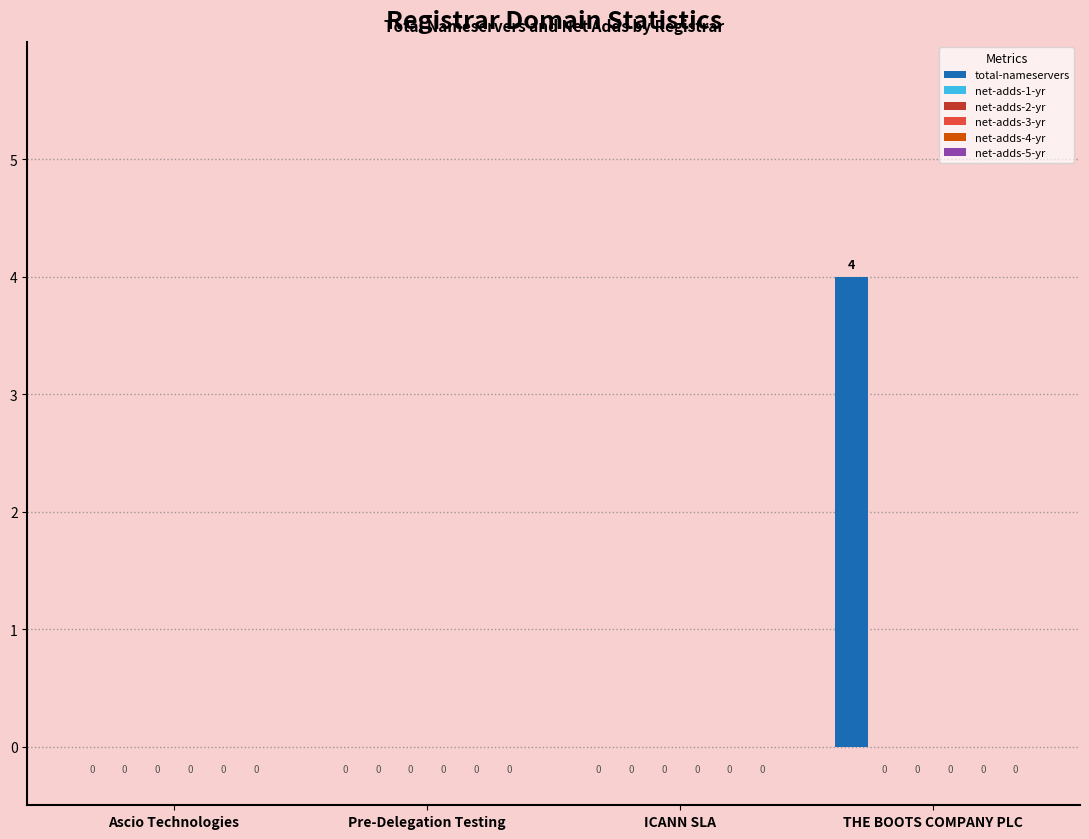

What is the sum of all values?

4